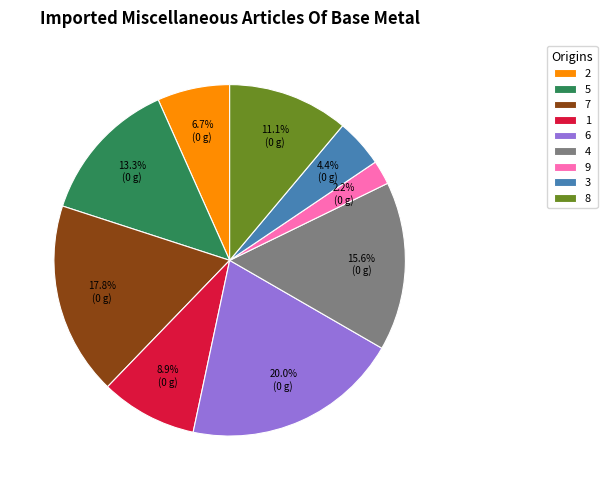

True or false: 1 accounts for 3% of the total.

False